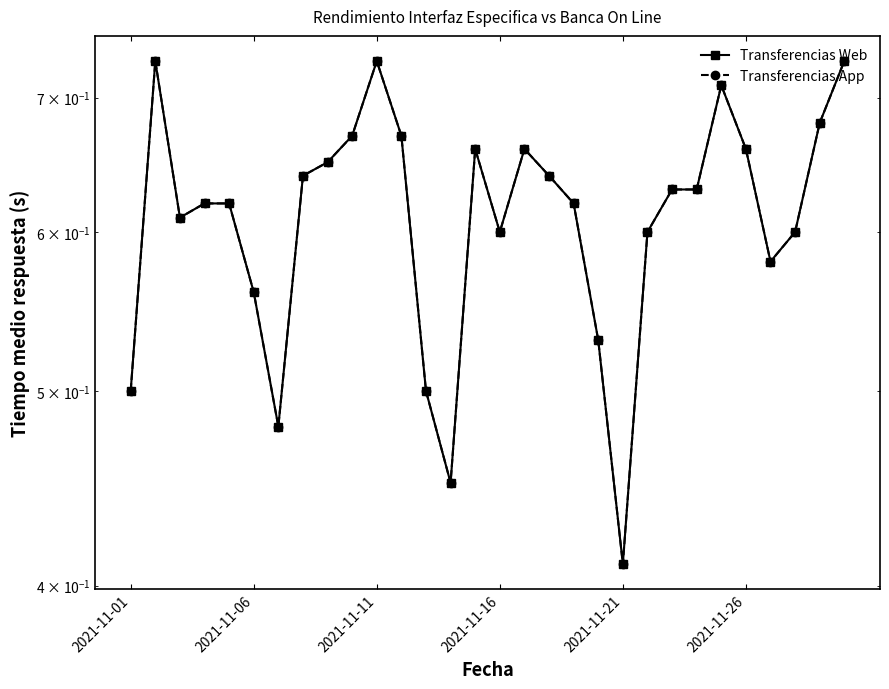

How many lines are shown in the chart?

2